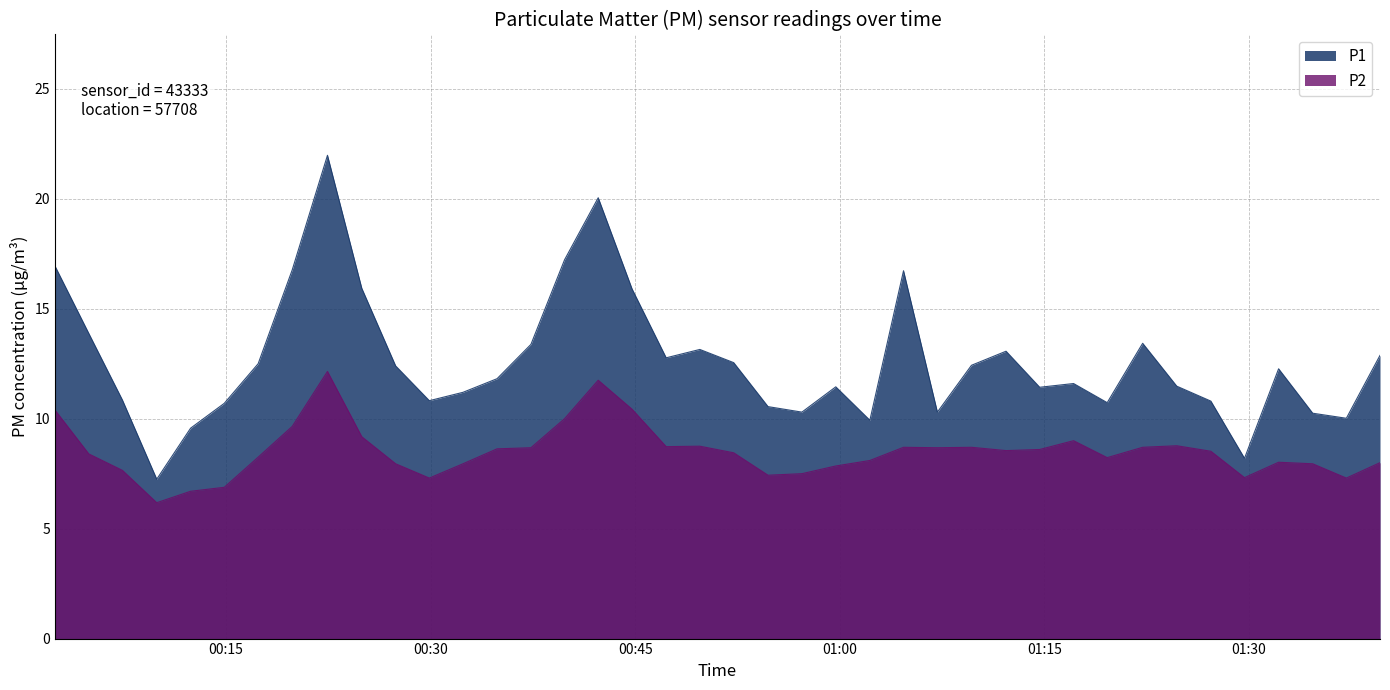

What is the difference between the P2 values at 2023-04-24T00:34:52 and 2023-04-24T01:27:12?

0.1